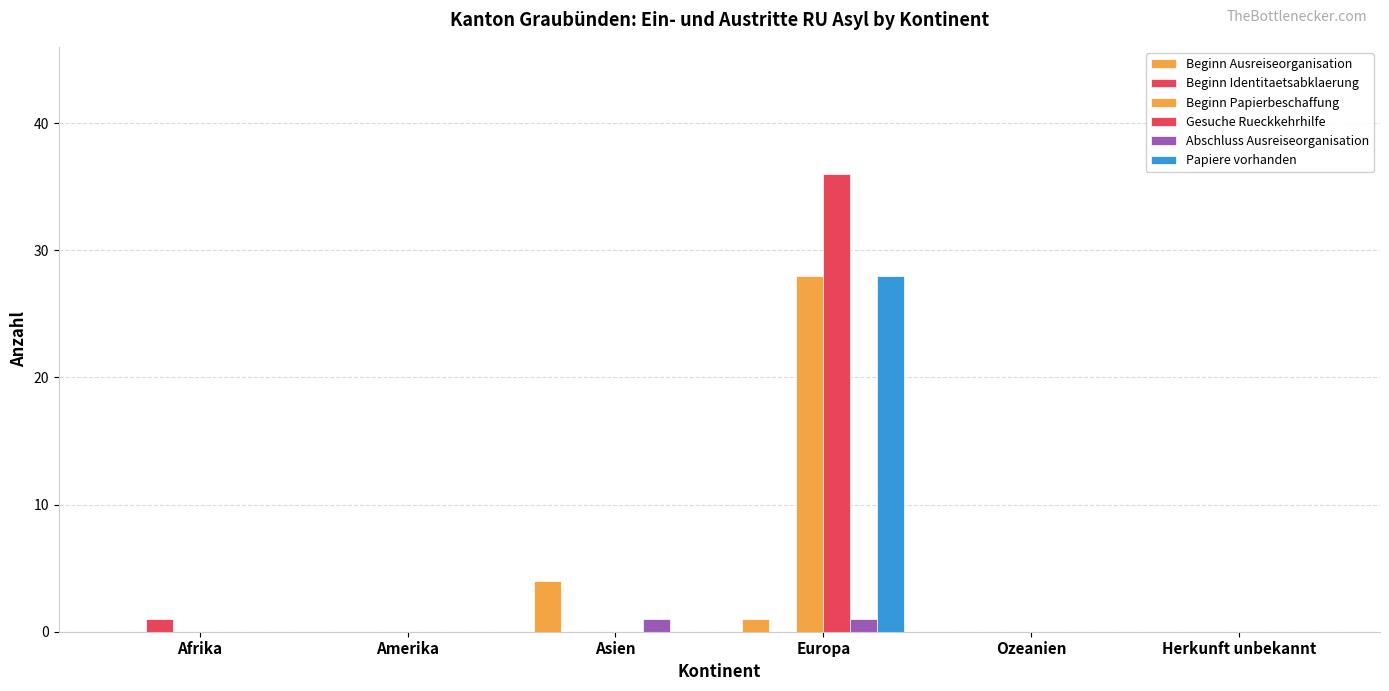

What position from the left is Herkunft unbekannt?

6